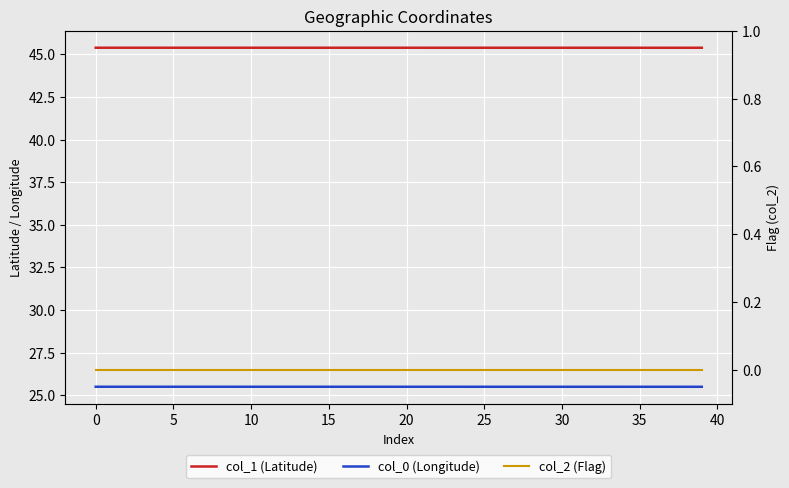

The value of col_1 (Latitude) at 30 is 45.4. True or false?

True